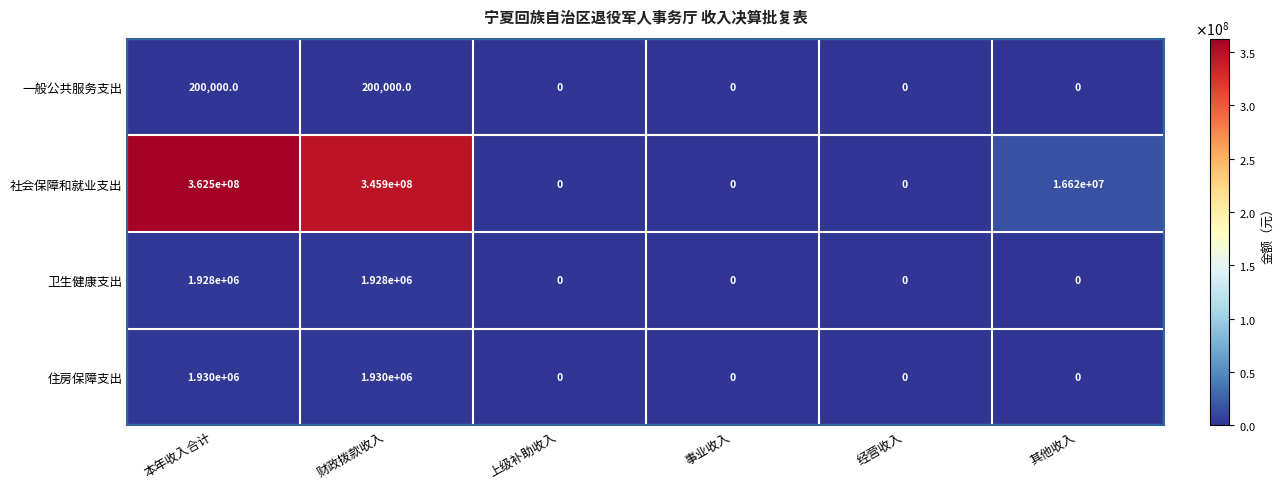

The value of 住房保障支出 at 上级补助收入 is 0. True or false?

True